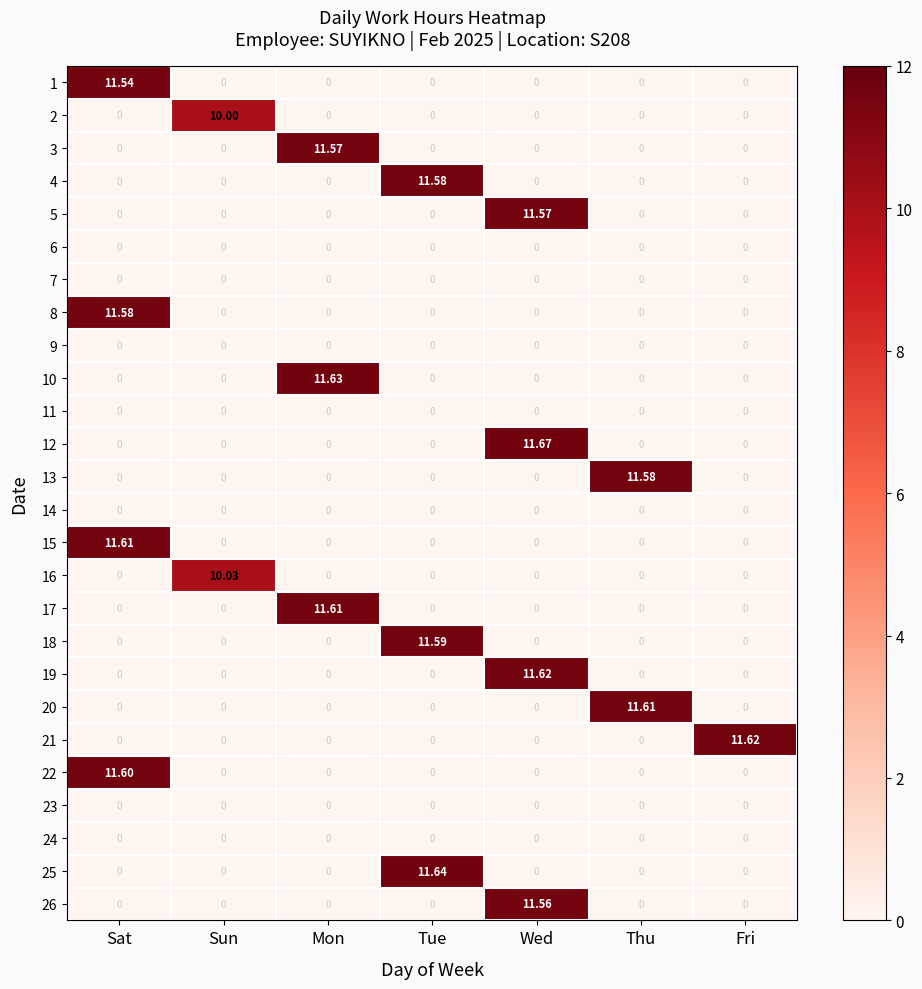

How many positive values does the 2 series have?

1